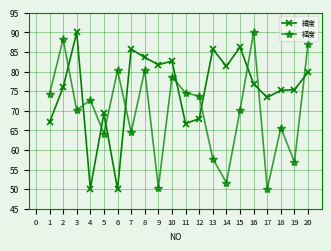

What is the difference between the highest and lowest values at 4?

22.6